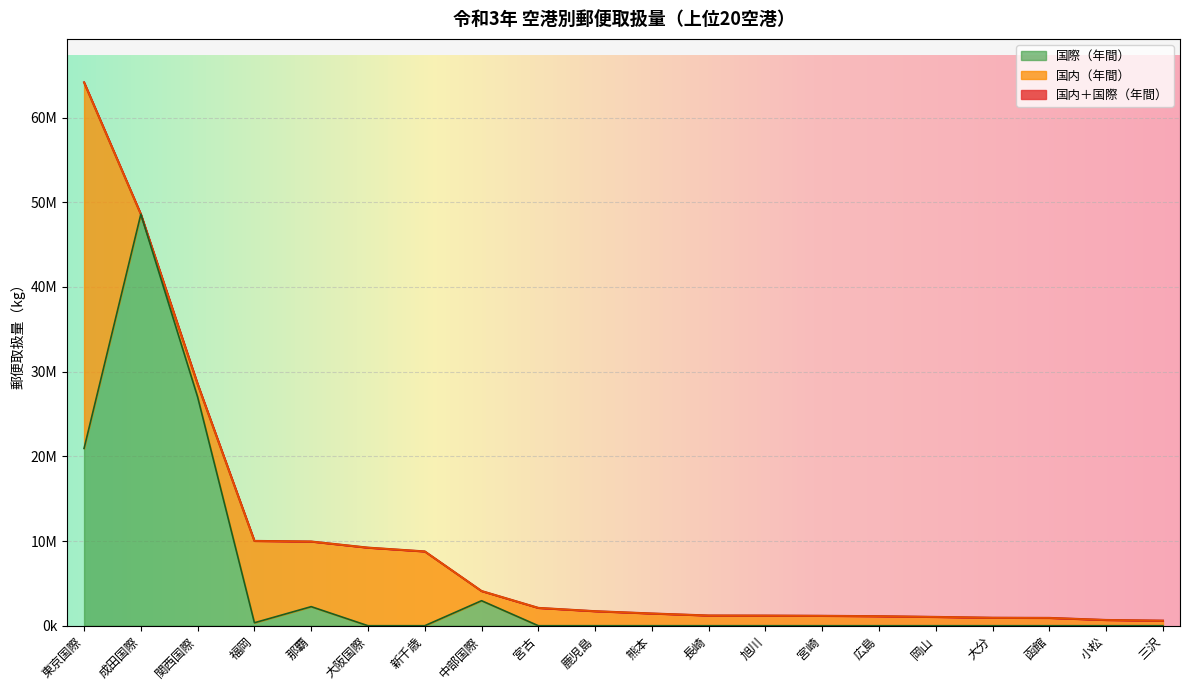

List the labels in order of 国内＋国際（年間） value, largest first.

東京国際, 成田国際, 関西国際, 福岡, 那覇, 大阪国際, 新千歳, 中部国際, 宮古, 鹿児島, 熊本, 長崎, 旭川, 宮崎, 広島, 岡山, 大分, 函館, 小松, 三沢